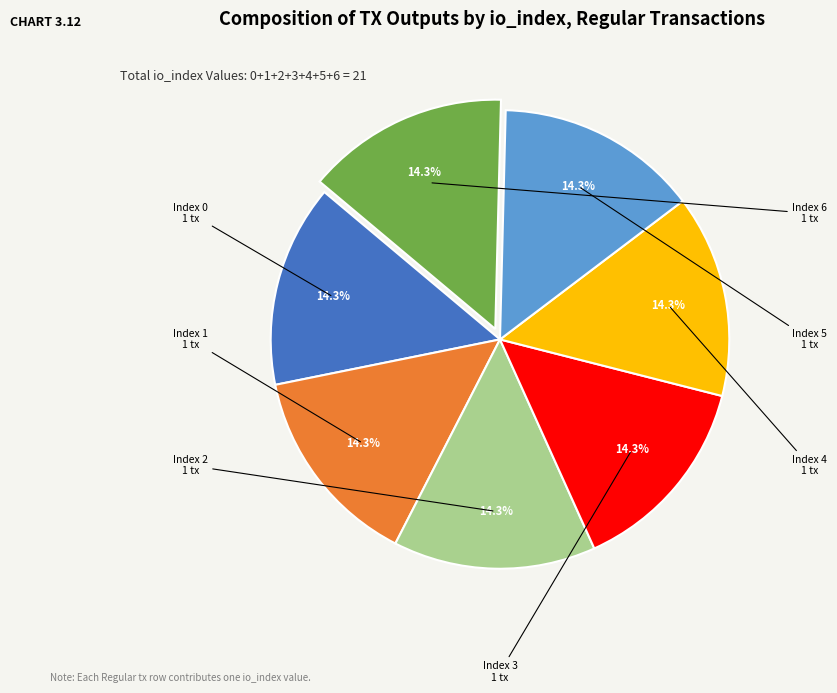

Does any single category account for the majority?

No